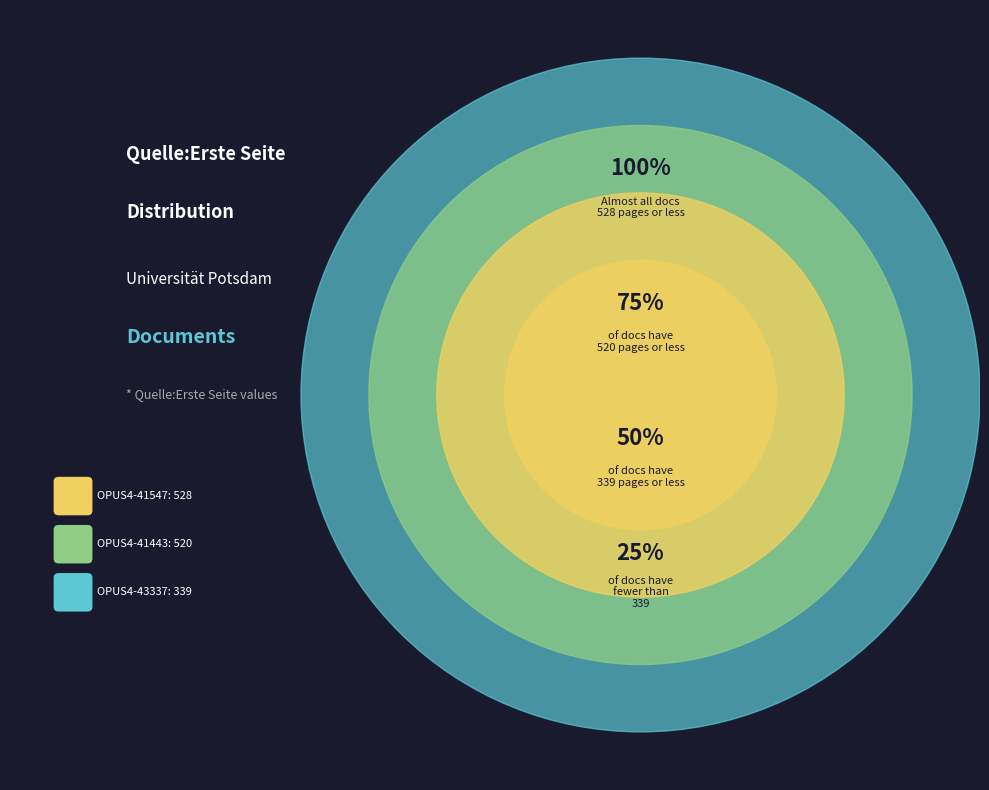

True or false: OPUS4-41443 accounts for 44% of the total.

False